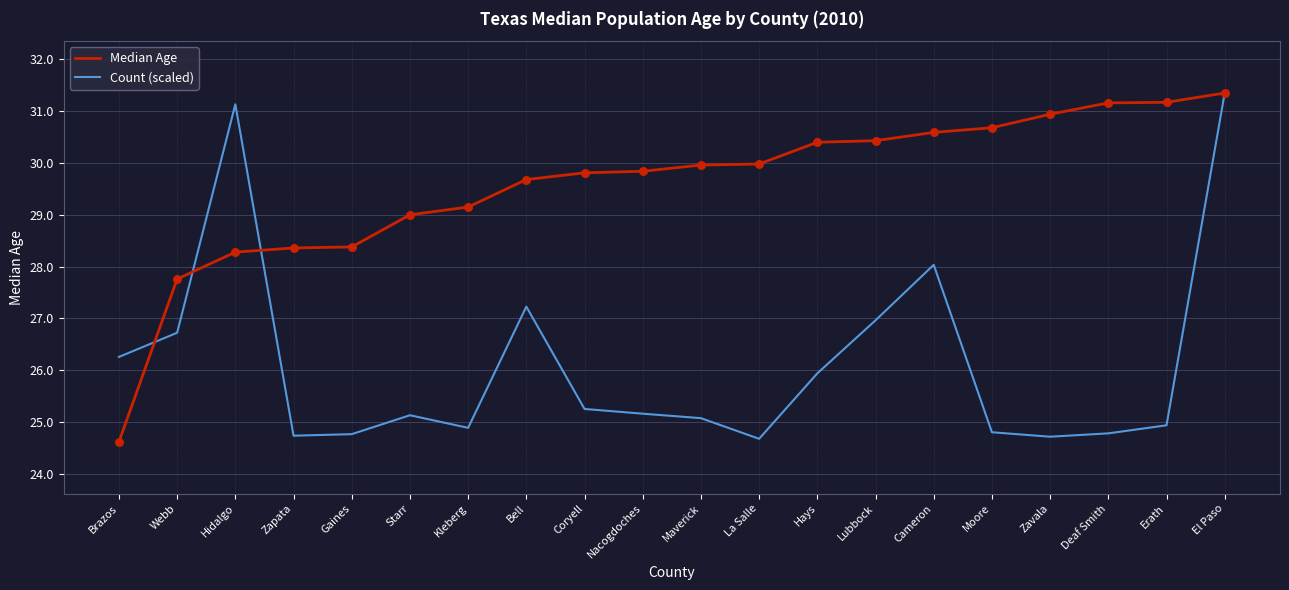

Is the value of Count (scaled) at Webb greater than the value of Median Age at Zavala?

No